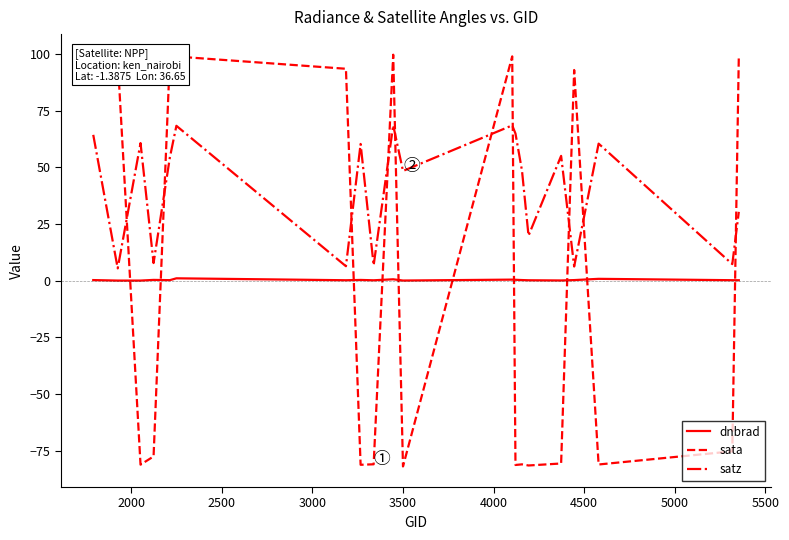

How many times do sata and satz cross each other?

10